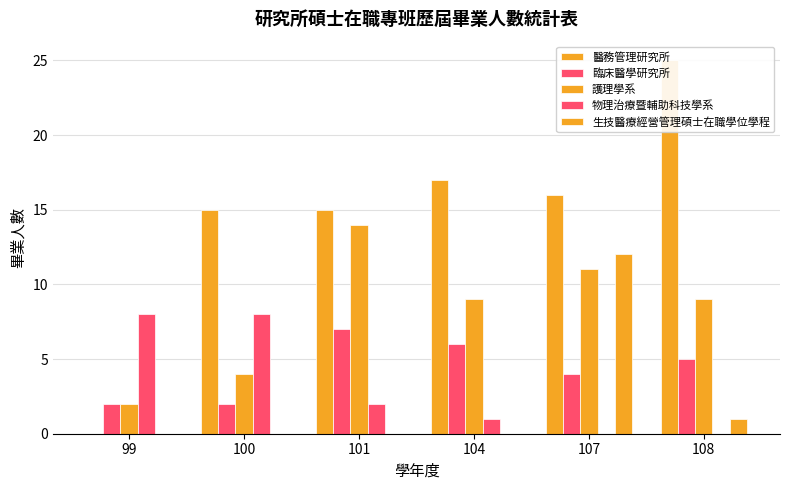

Which category has the lowest value across all series?

99